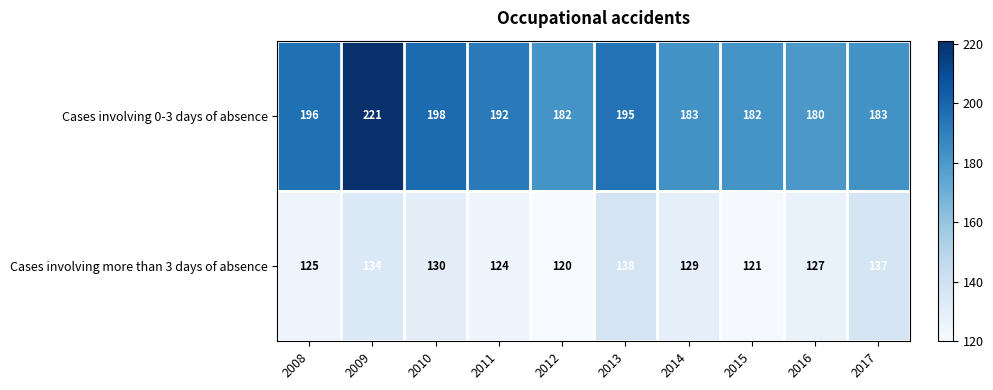

At which label is Cases involving 0-3 days of absence closest to 200?

2010